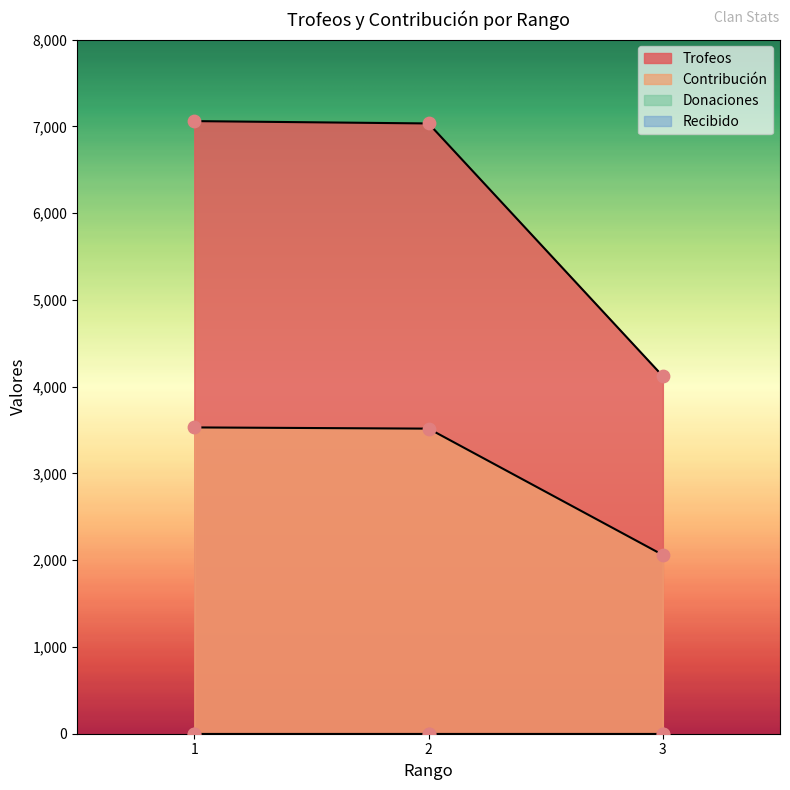

At which category is the sum across all series the highest?

1